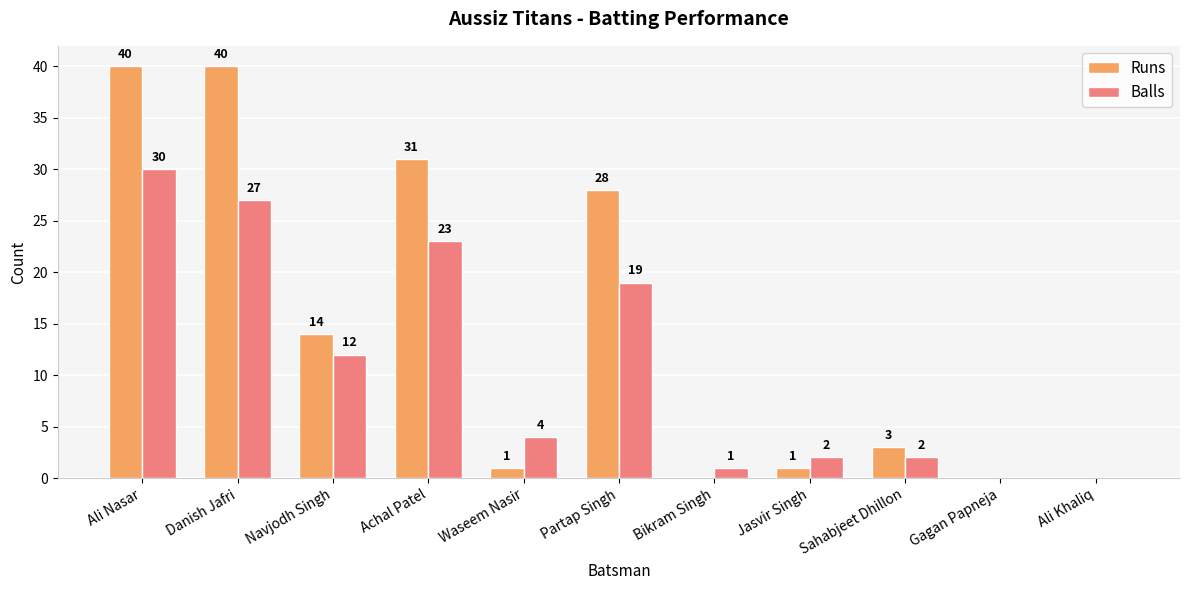

Where does the Balls series first go above 4?

Ali Nasar